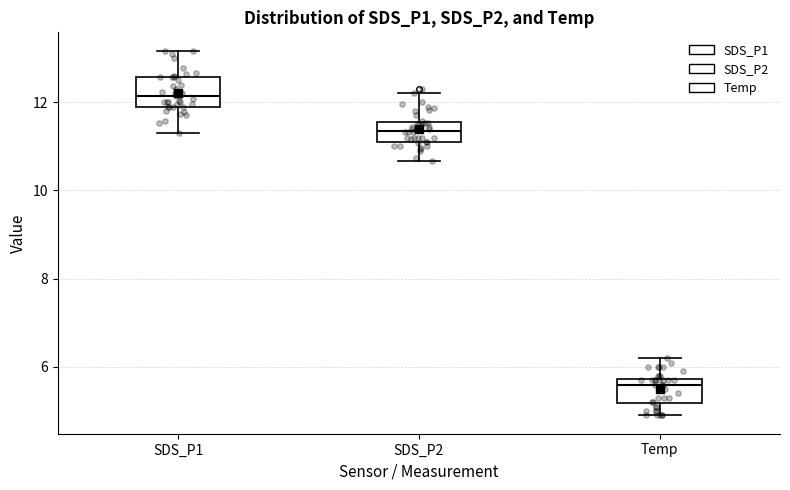

Which box has the highest median line?

SDS_P1